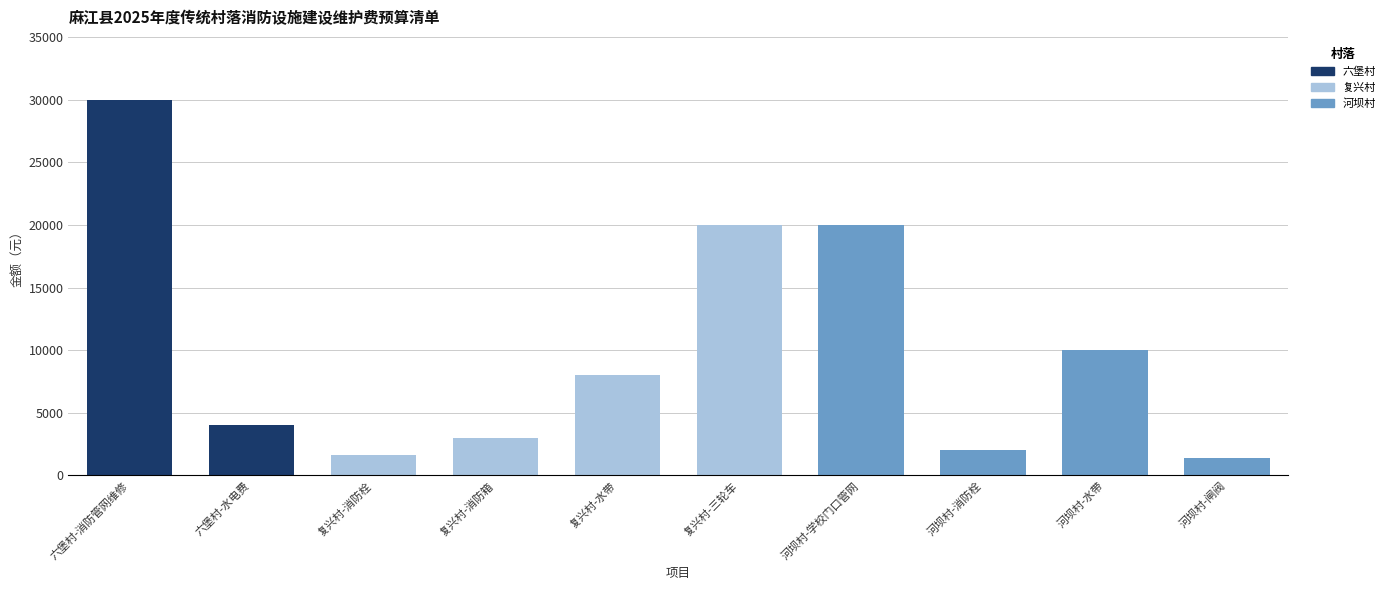

Which label corresponds to the largest value in the chart?

六堡村-消防管网维修